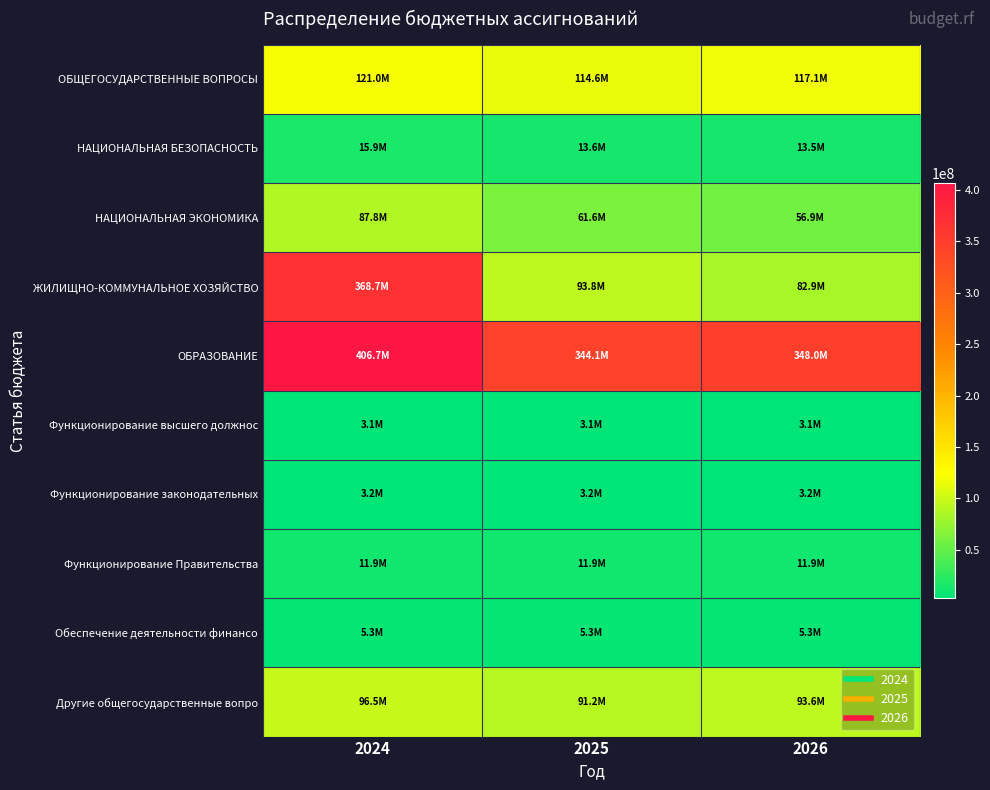

Rank the series at 2024 from lowest to highest value.

Функционирование высшего должнос, Функционирование законодательных, Обеспечение деятельности финансо, Функционирование Правительства, НАЦИОНАЛЬНАЯ БЕЗОПАСНОСТЬ, НАЦИОНАЛЬНАЯ ЭКОНОМИКА, Другие общегосударственные вопро, ОБЩЕГОСУДАРСТВЕННЫЕ ВОПРОСЫ, ЖИЛИЩНО-КОММУНАЛЬНОЕ ХОЗЯЙСТВО, ОБРАЗОВАНИЕ